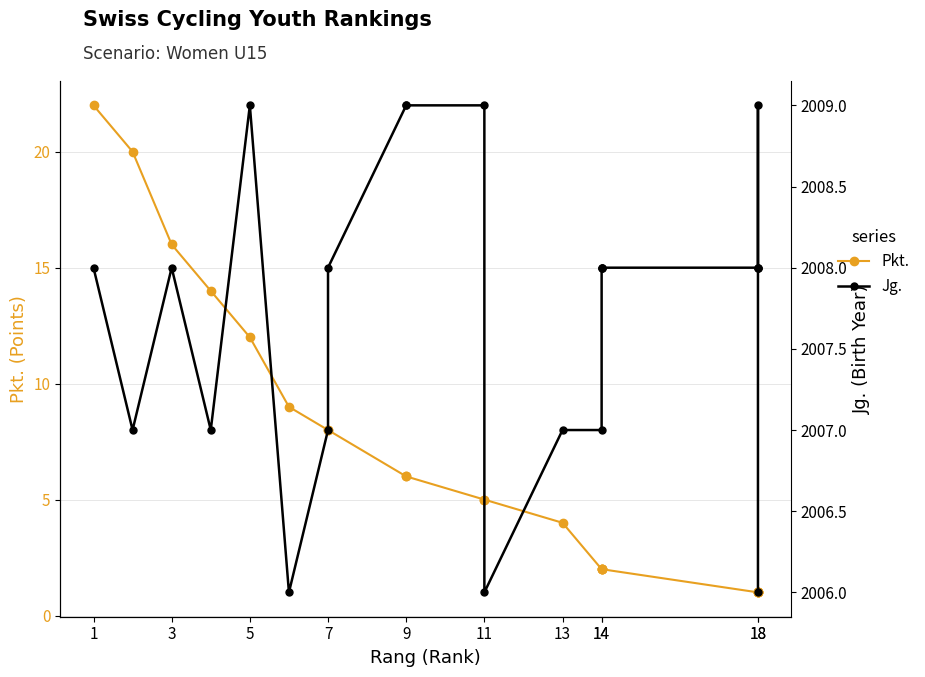

How many distinct data groups are displayed?

2